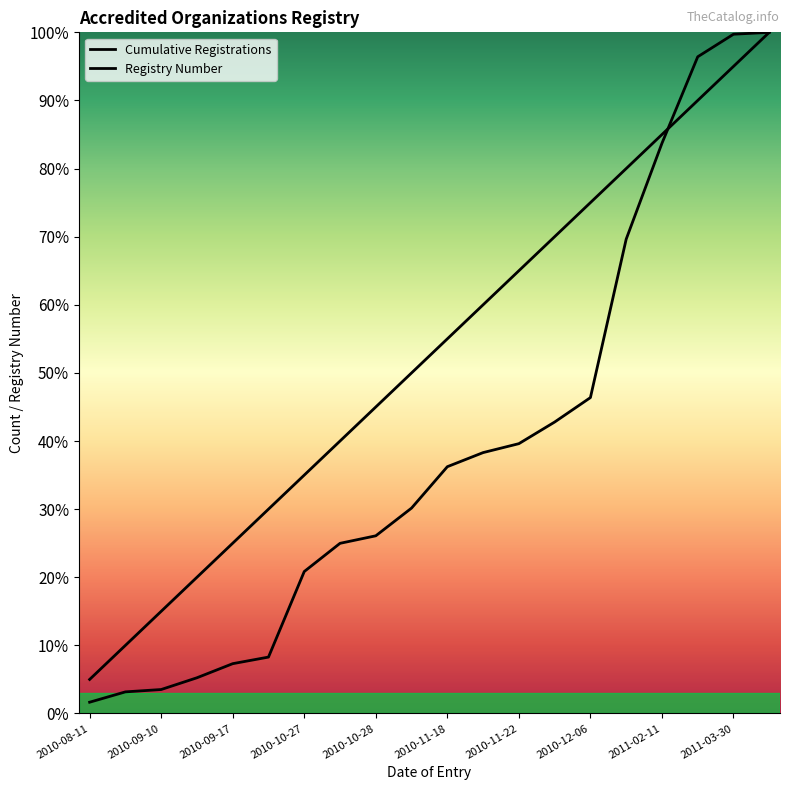

How many data points in Registry Number are less than 36?

10